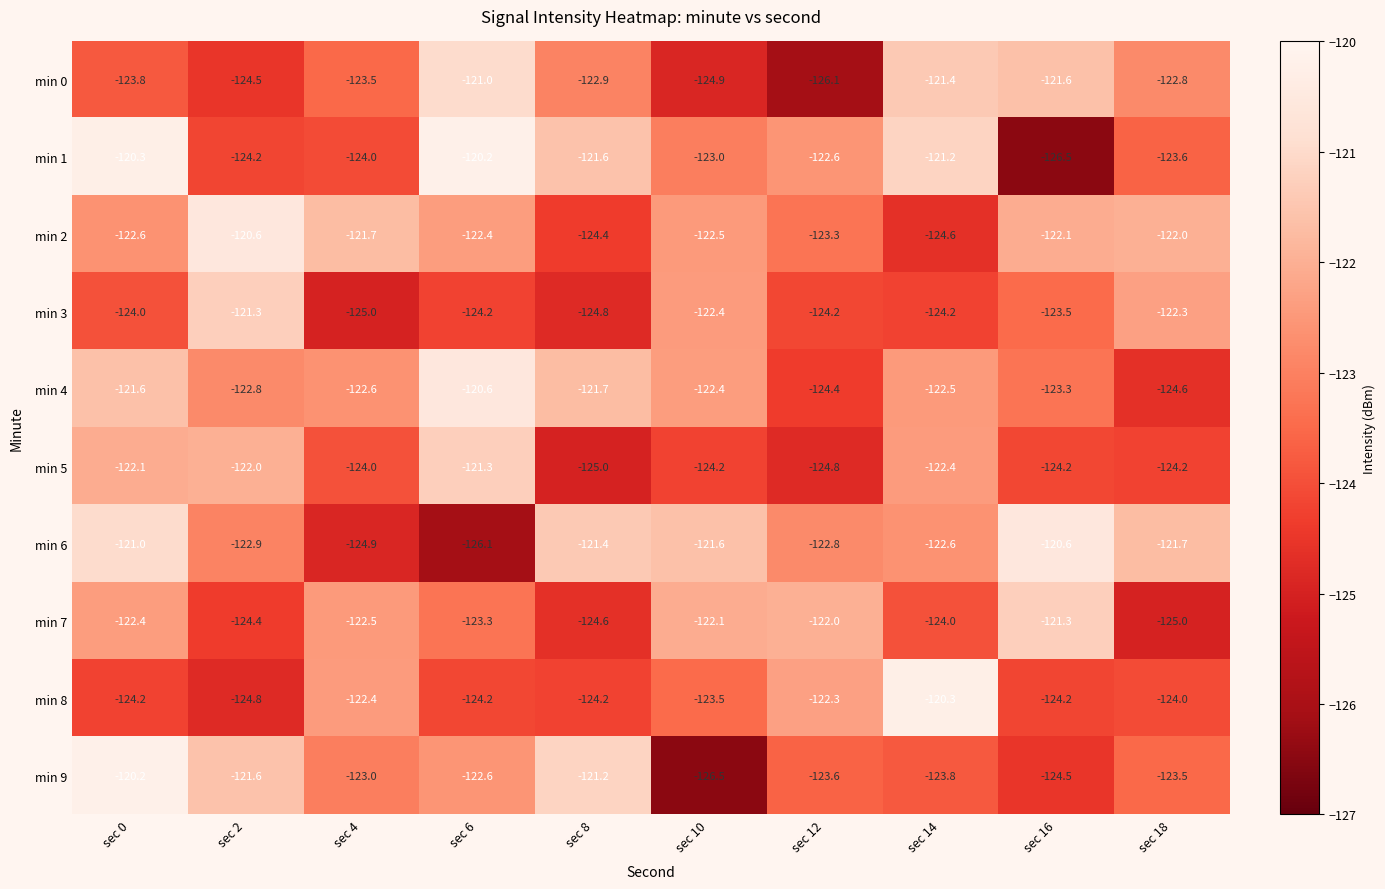

At which label does min 3 reach its minimum?

sec 4